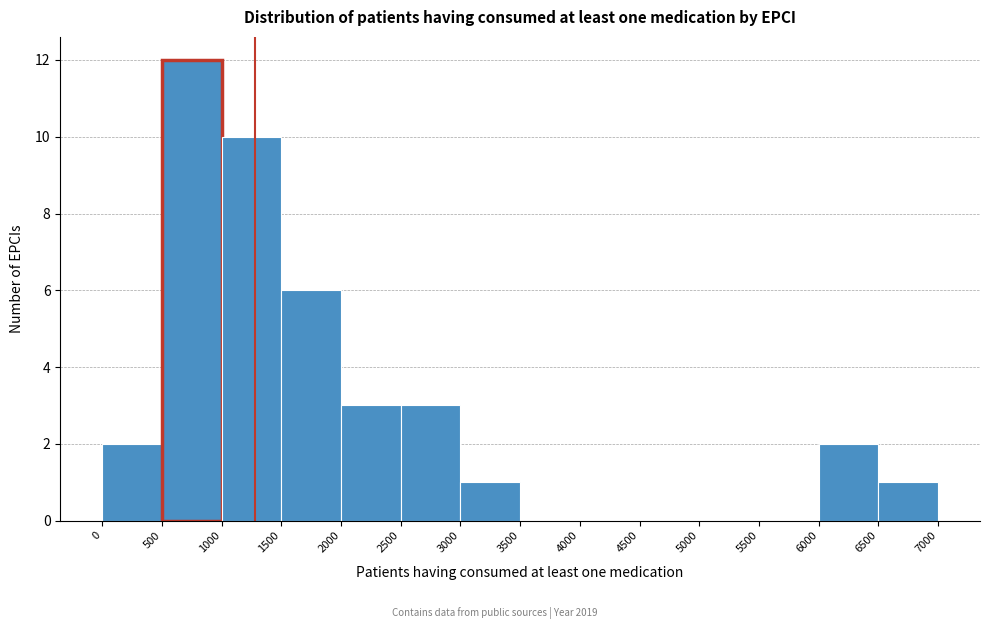

How tall is the bar that spans 2000 to 2500 on the x-axis? The values are not printed on the chart, so give them approximately, as read against the axis.

3